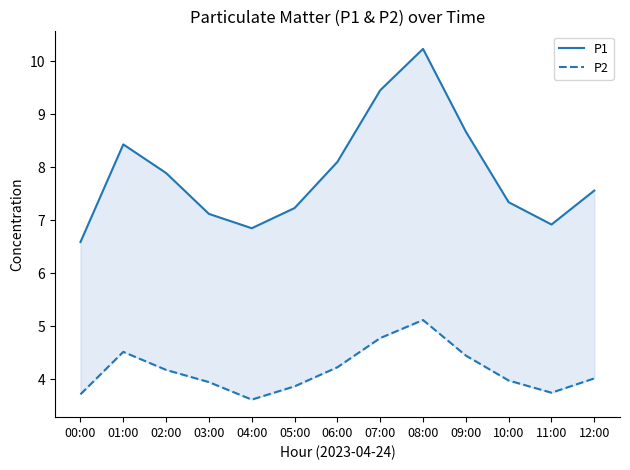

At which category does P1 reach its first local valley?

04:00